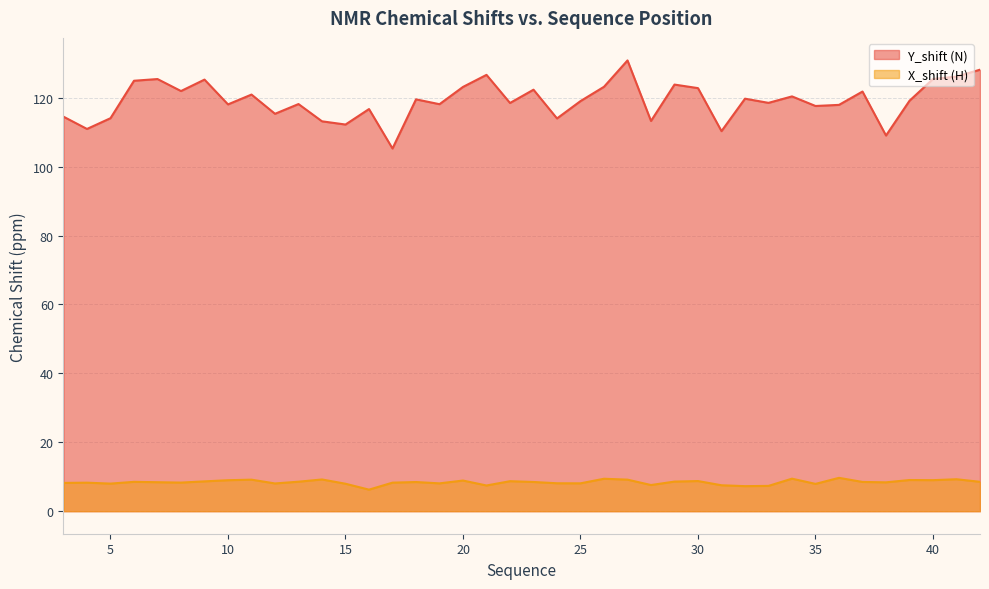

In Y_shift (N), how many points are higher than both neighbors (excluding endpoints)?

13